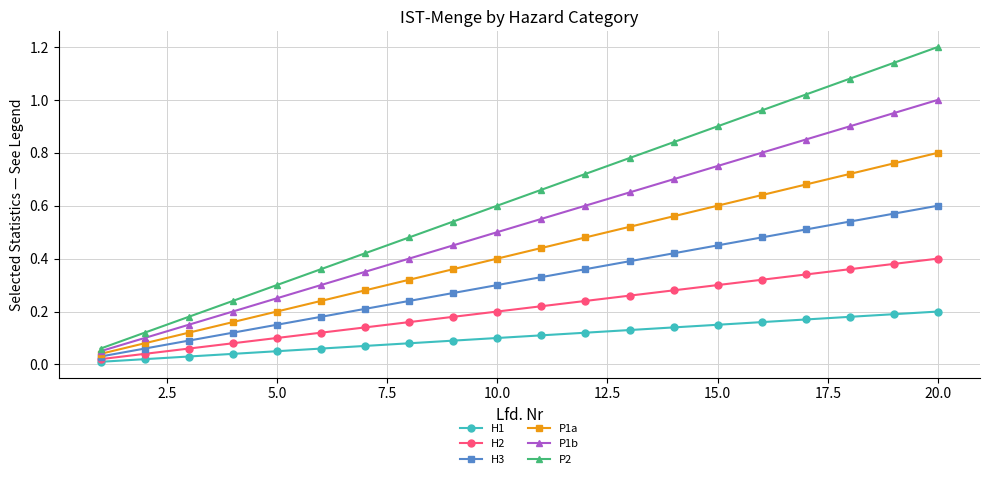

Which series has the largest total across all categories?

P2